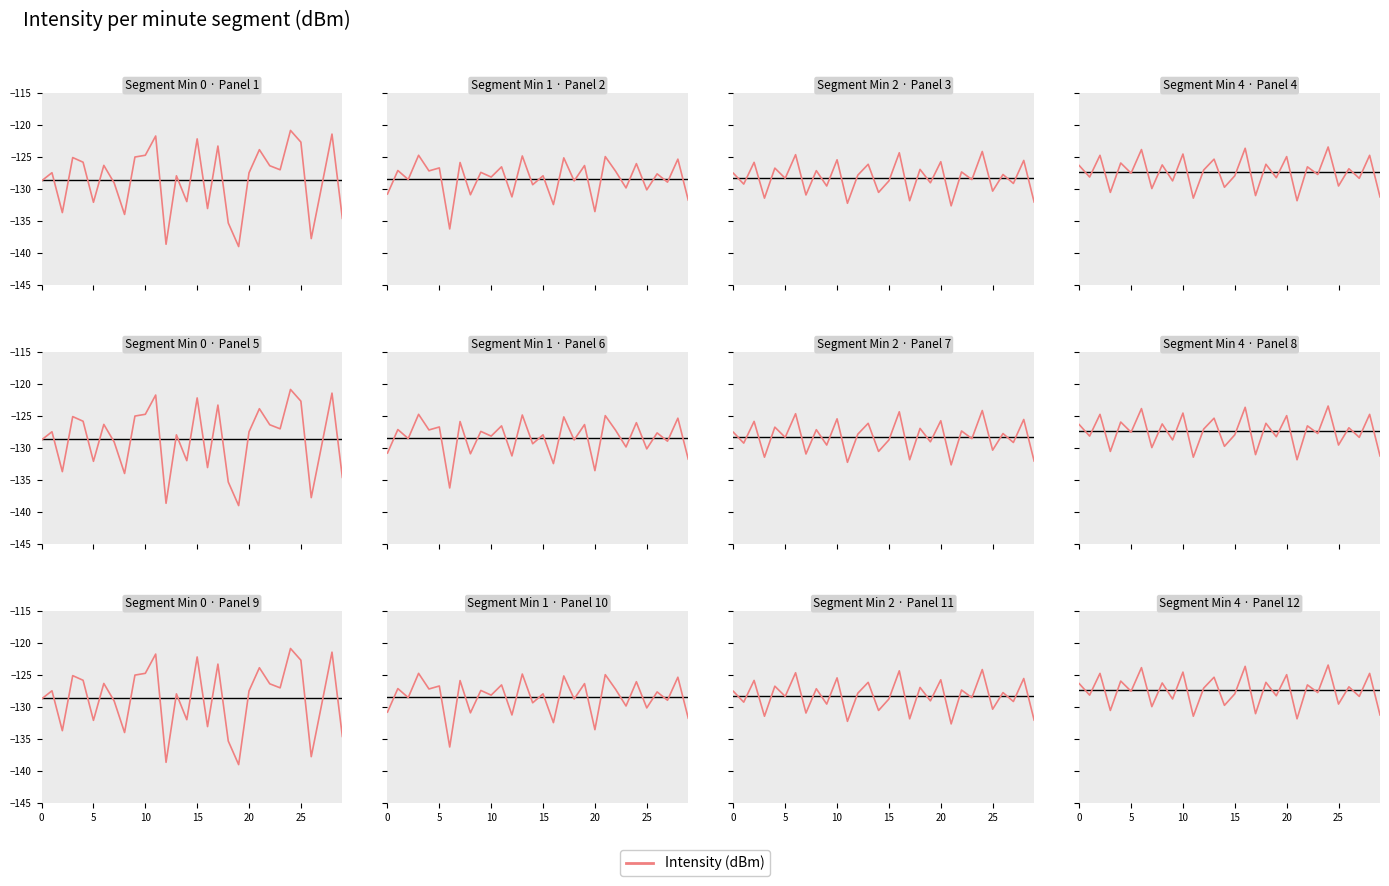

Is it true that the value at 9 is -217.6?

False